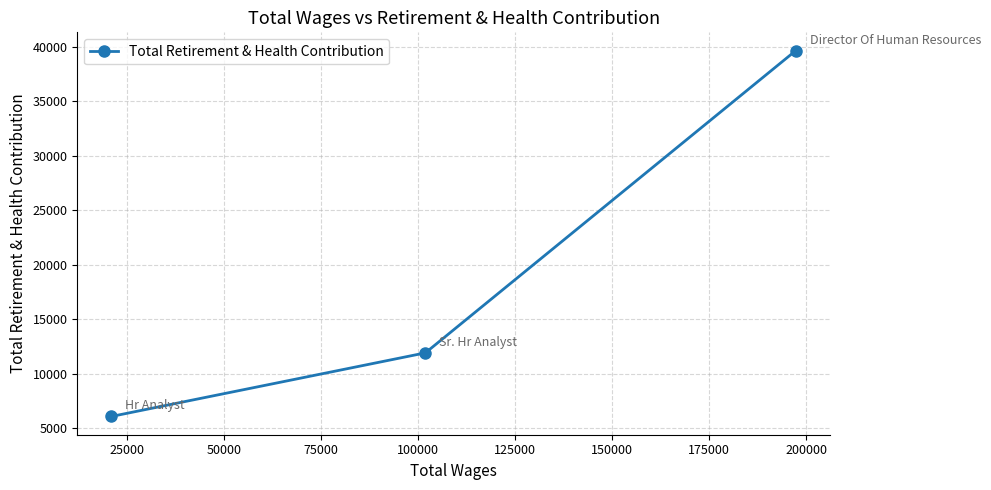

Does the chart have visible grid lines?

Yes